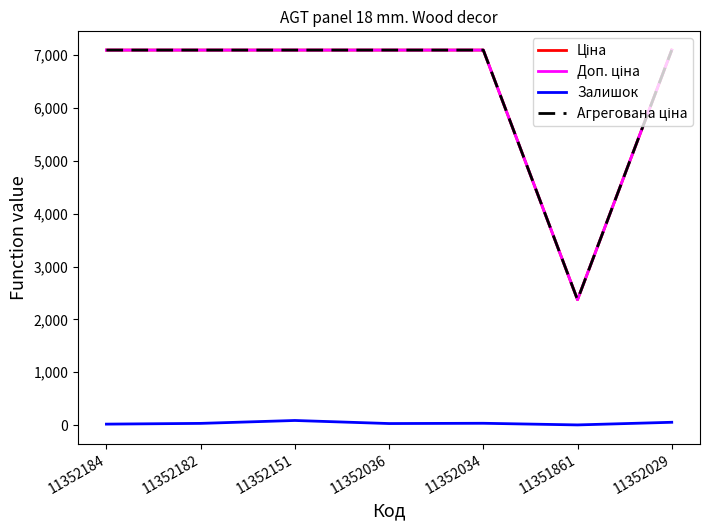

Is this an area chart (filled region under the line)?

No